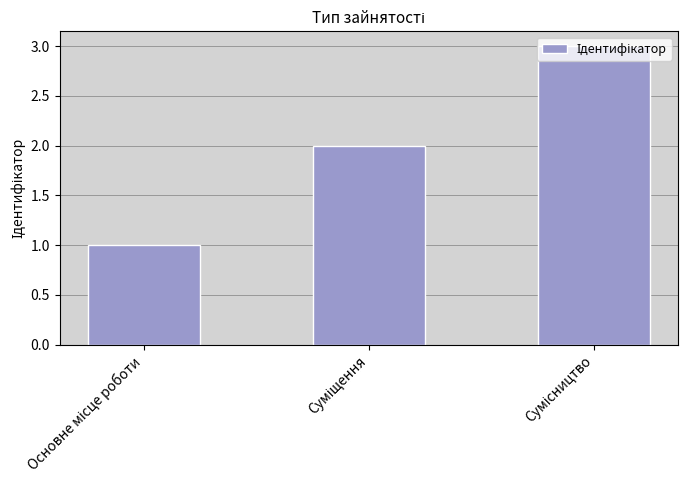

How many bars are there in total?

3